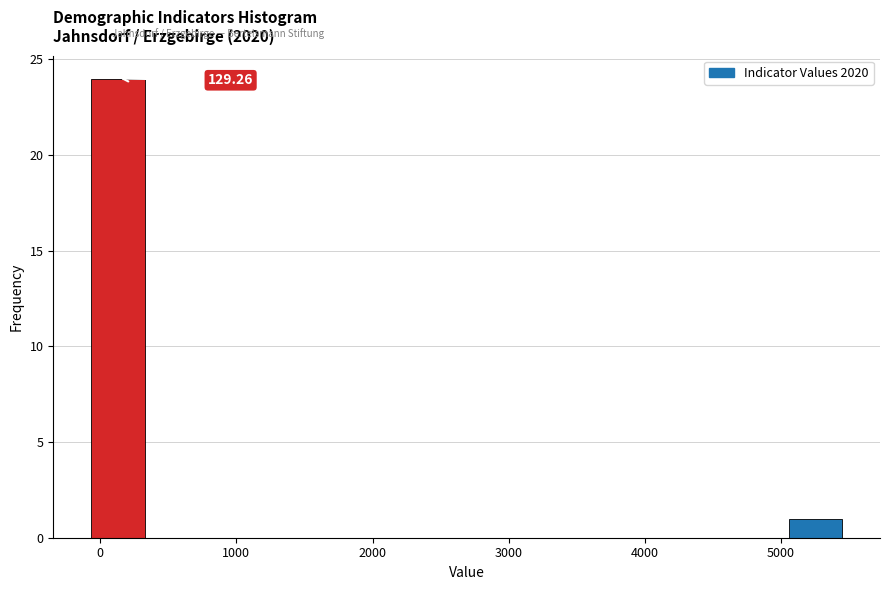

Around what value on the x-axis is the tallest bar? Give the approximate position of its centre, as read against the axis.

100